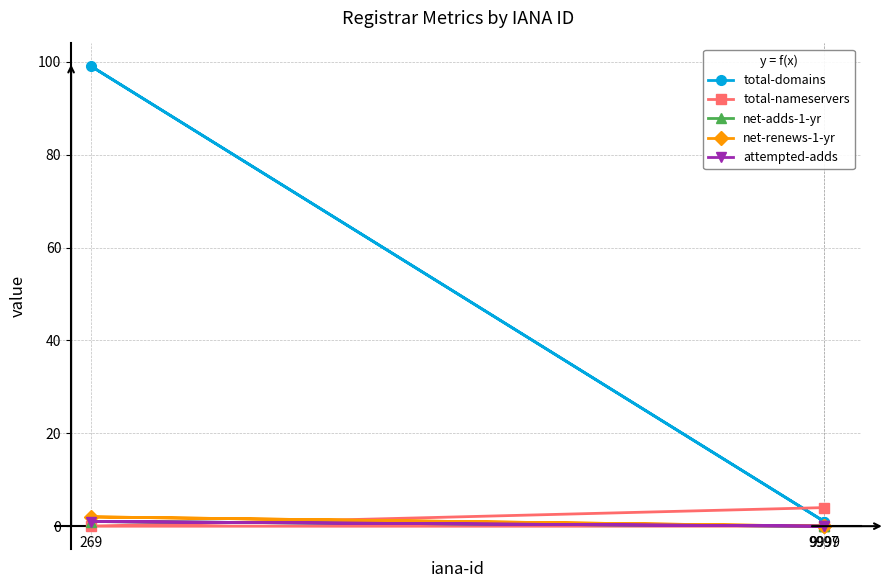

What is the spread (max minus min) of values at 9999?

4